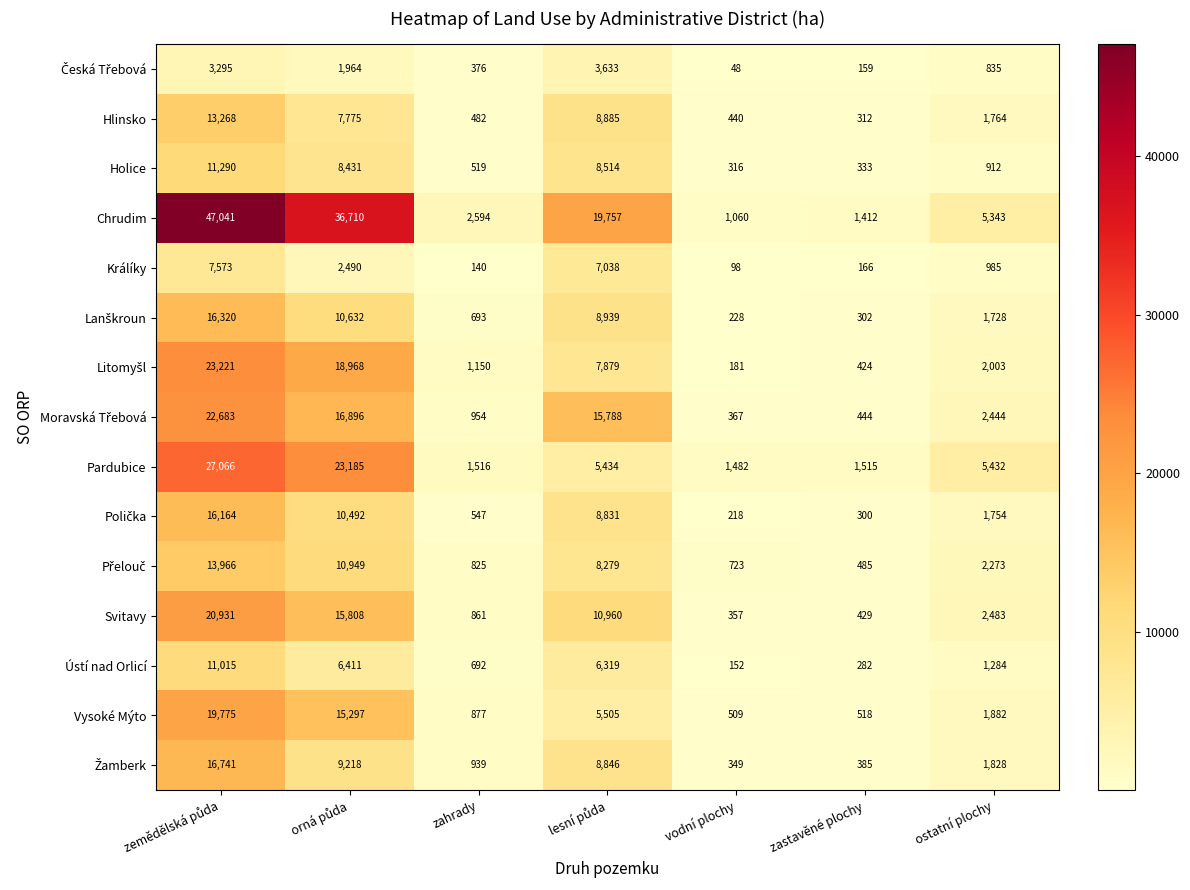

What is the difference between the maximum and minimum values in the Chrudim series?

45981